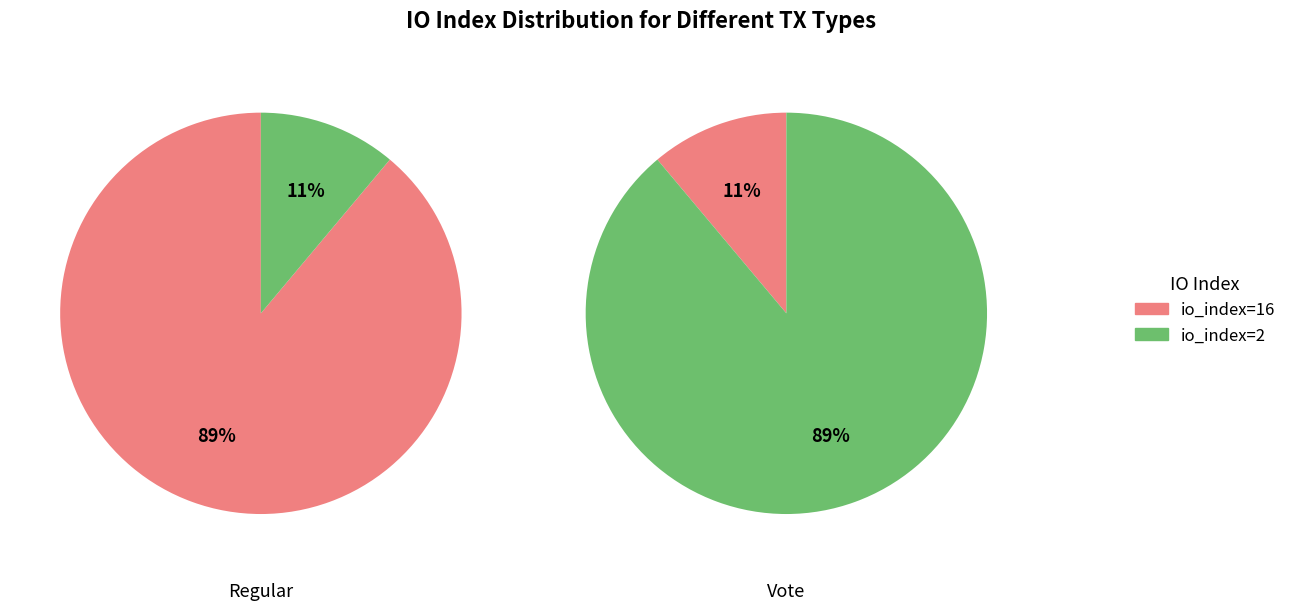

Which series has the widest spread of values?

Regular